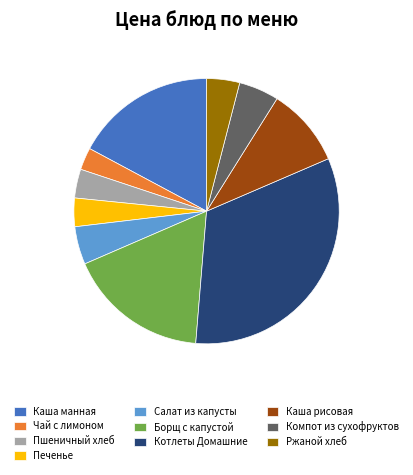

Is Ржаной хлеб the majority of the pie?

No